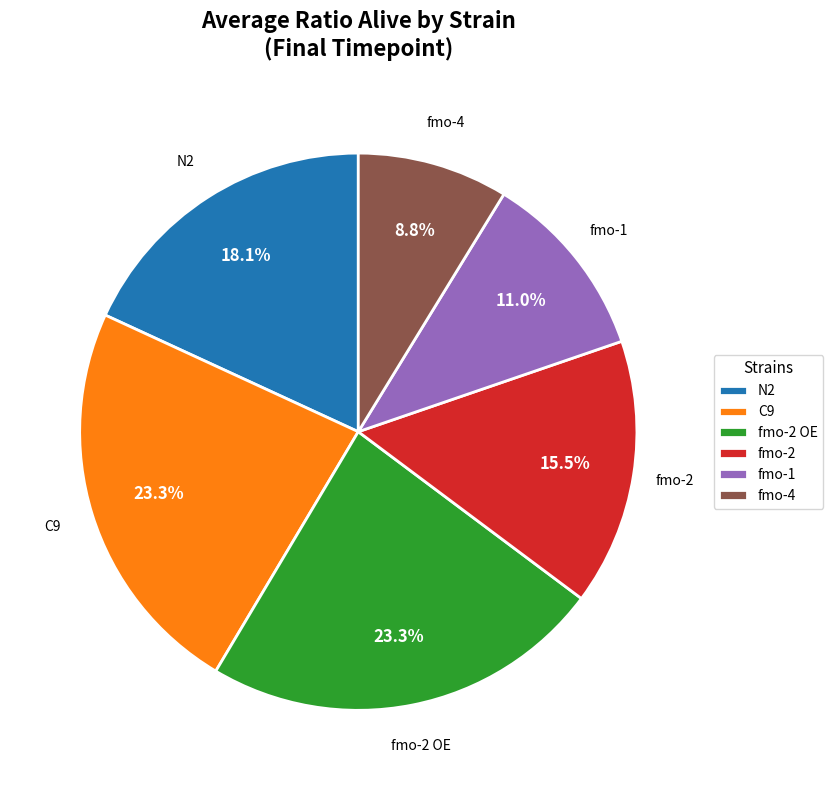

Do C9 and N2 together represent more than half of the pie?

No